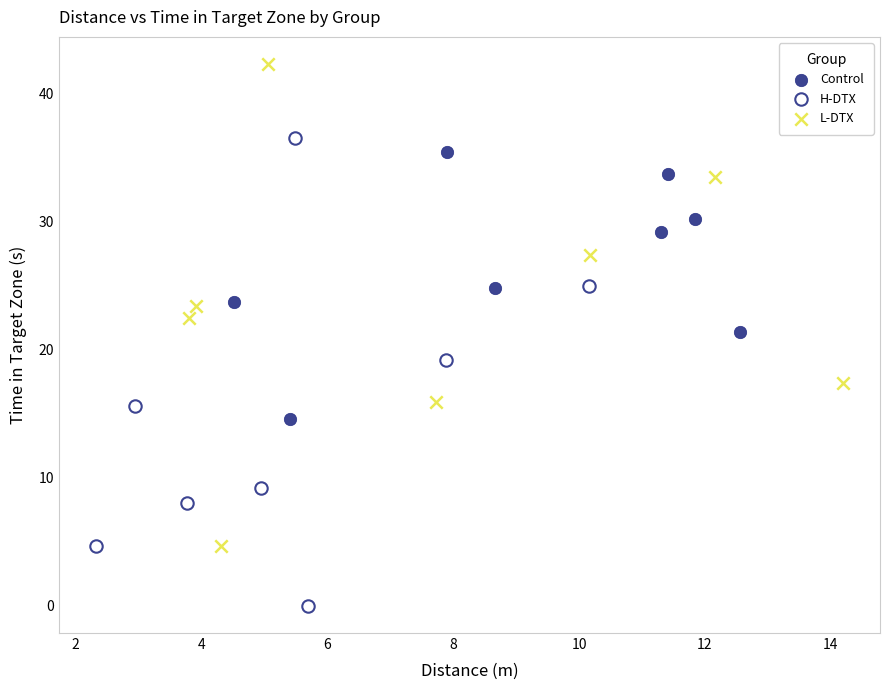

Which series contains the lowest Y value?

H-DTX